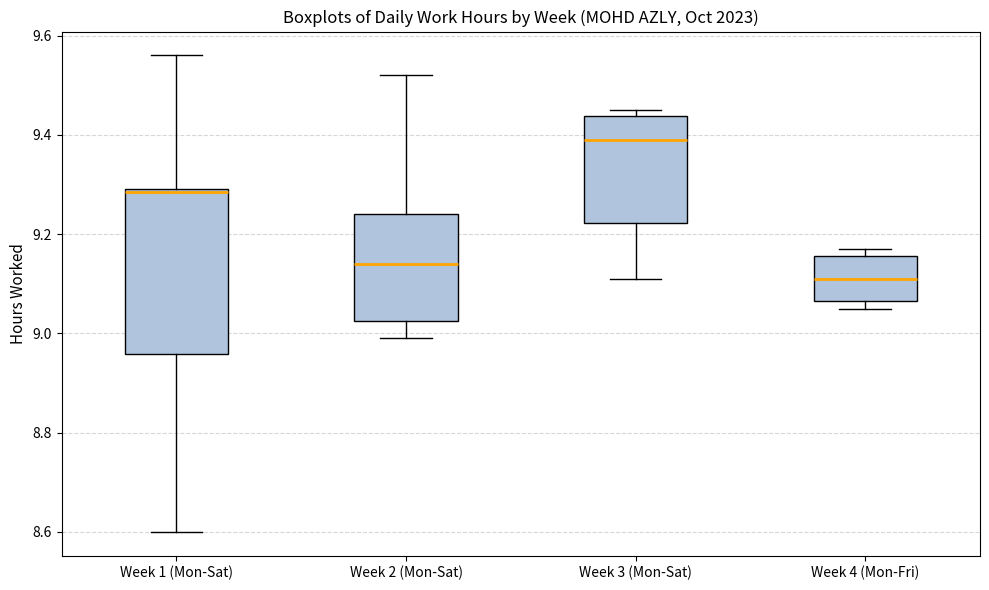

Reading left to right, read every box against the y-axis: the position of its median line, the range the box covers, and the ends of its whiskers. The values are not printed on the chart, so give them approximately, as read against the axis.

Week 1 (Mon-Sat): median 9.28, box 8.96 to 9.30, whiskers 8.60 to 9.56
Week 2 (Mon-Sat): median 9.14, box 9.02 to 9.24, whiskers 9.00 to 9.52
Week 3 (Mon-Sat): median 9.40, box 9.22 to 9.44, whiskers 9.12 to 9.46
Week 4 (Mon-Fri): median 9.12, box 9.06 to 9.16, whiskers 9.06 (just below the box's lower edge) to 9.18